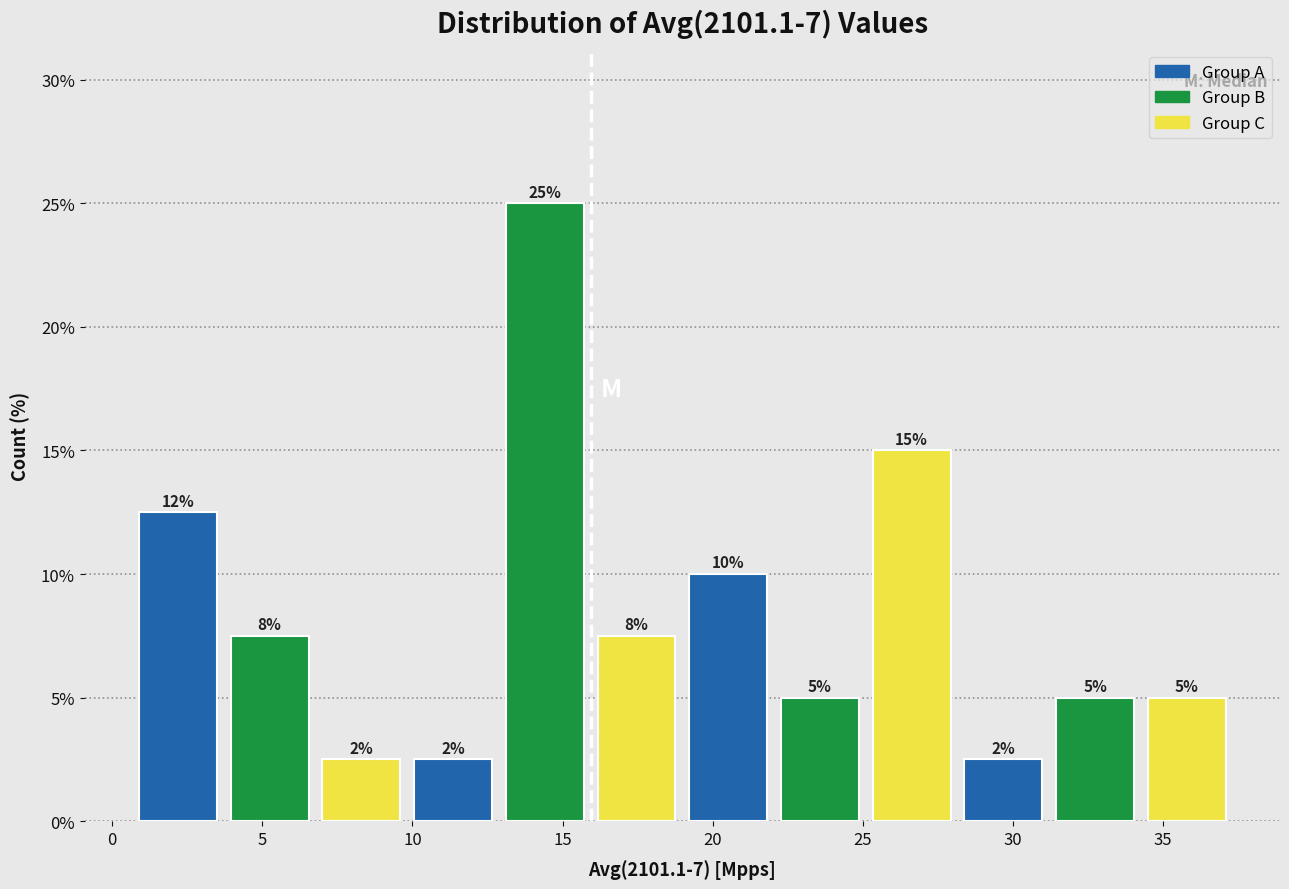

Over which range of the x-axis is the bar tallest?

13.0 to 16.0